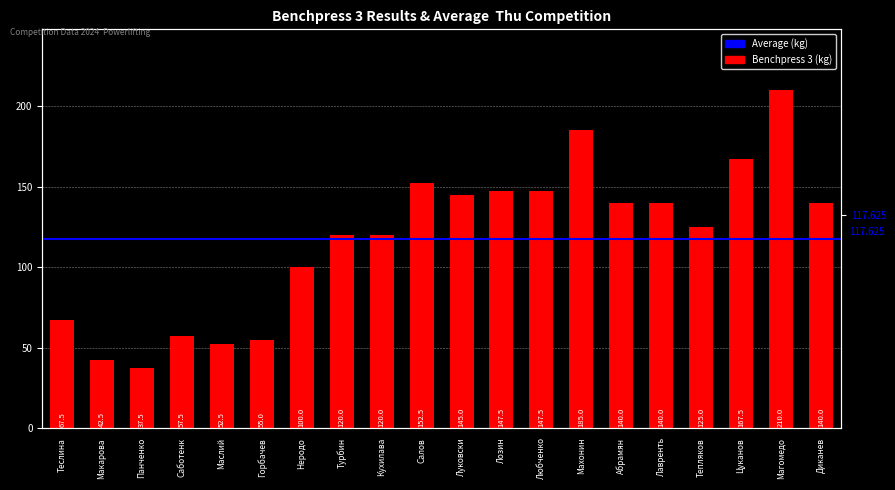

What is the difference between the second highest and minimum values?

147.5